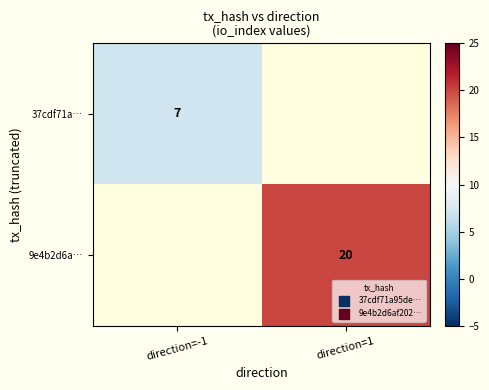

Is the value of 9e4b2d6a… at direction=1 greater than the value of 37cdf71a… at direction=-1?

Yes